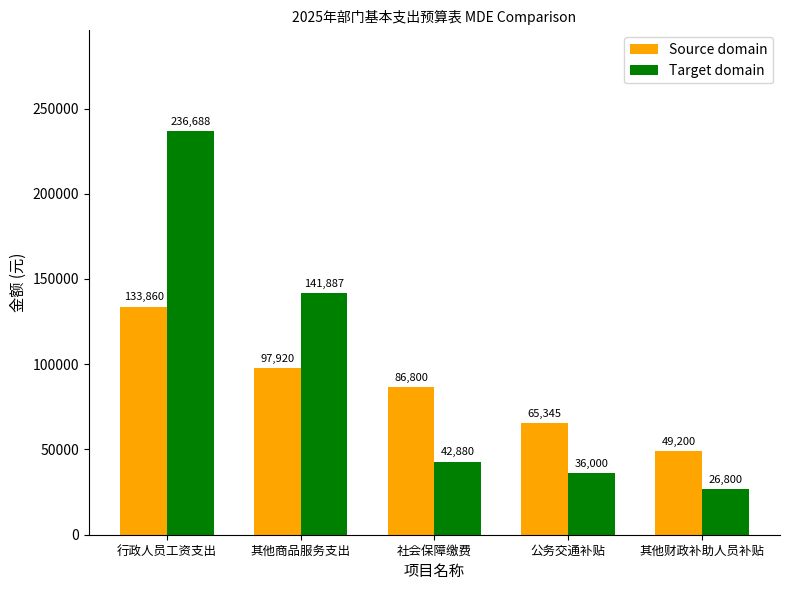

What position from the right is 行政人员工资支出?

5